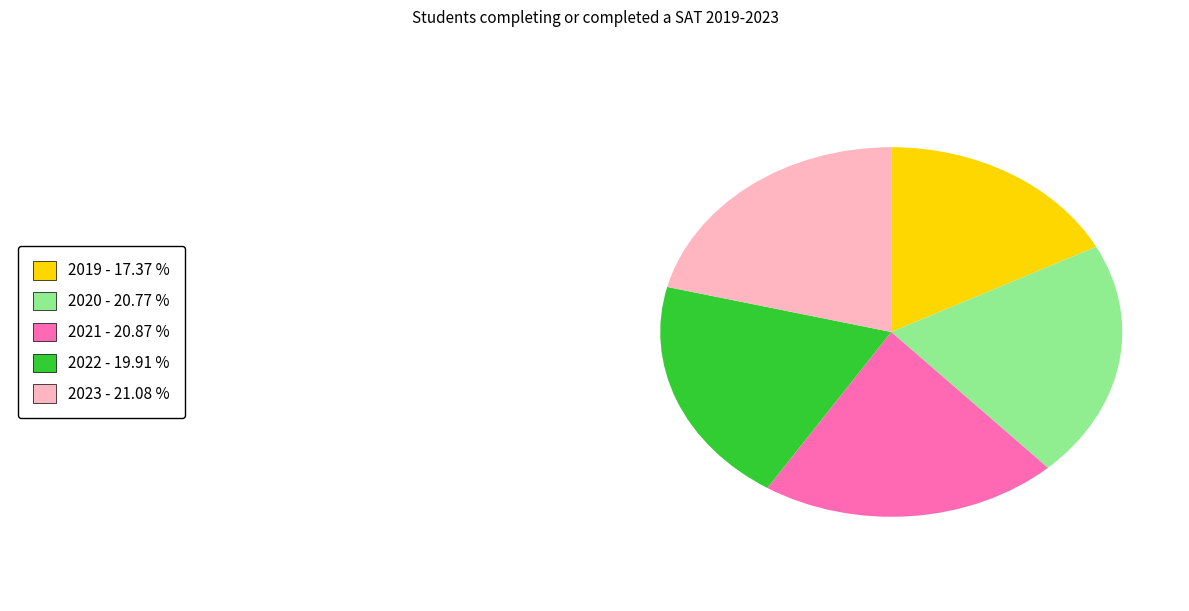

Is there any slice that represents more than half of the pie?

No